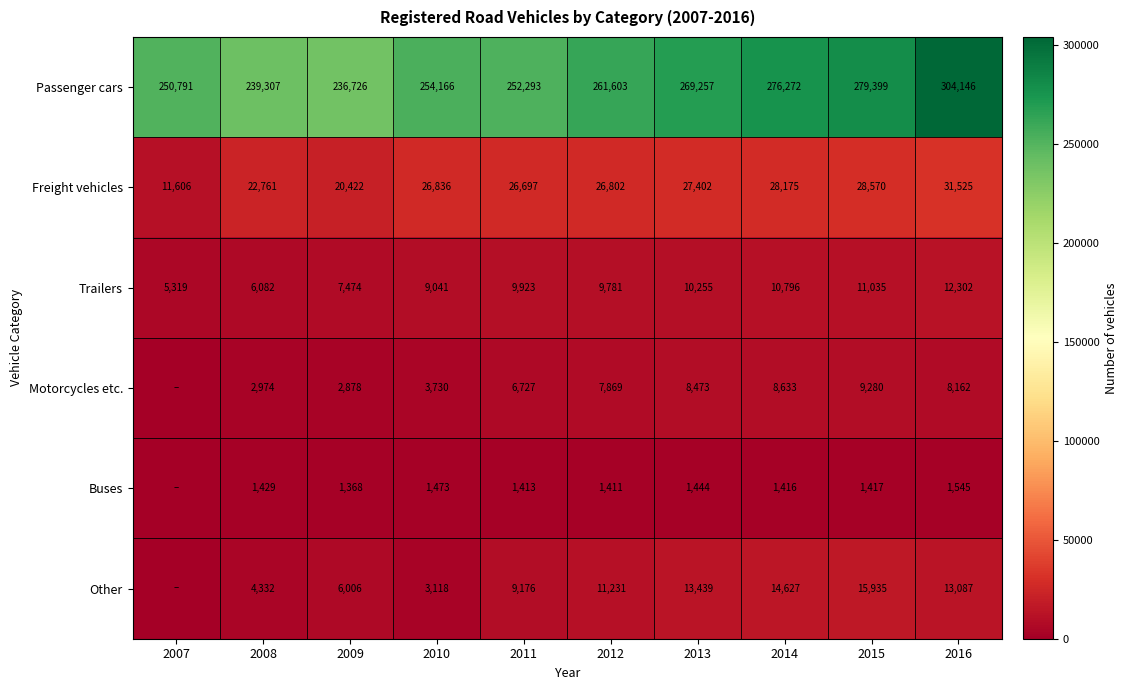

Rank the series at 2009 from highest to lowest value.

Passenger cars, Freight vehicles, Trailers, Other, Motorcycles etc., Buses